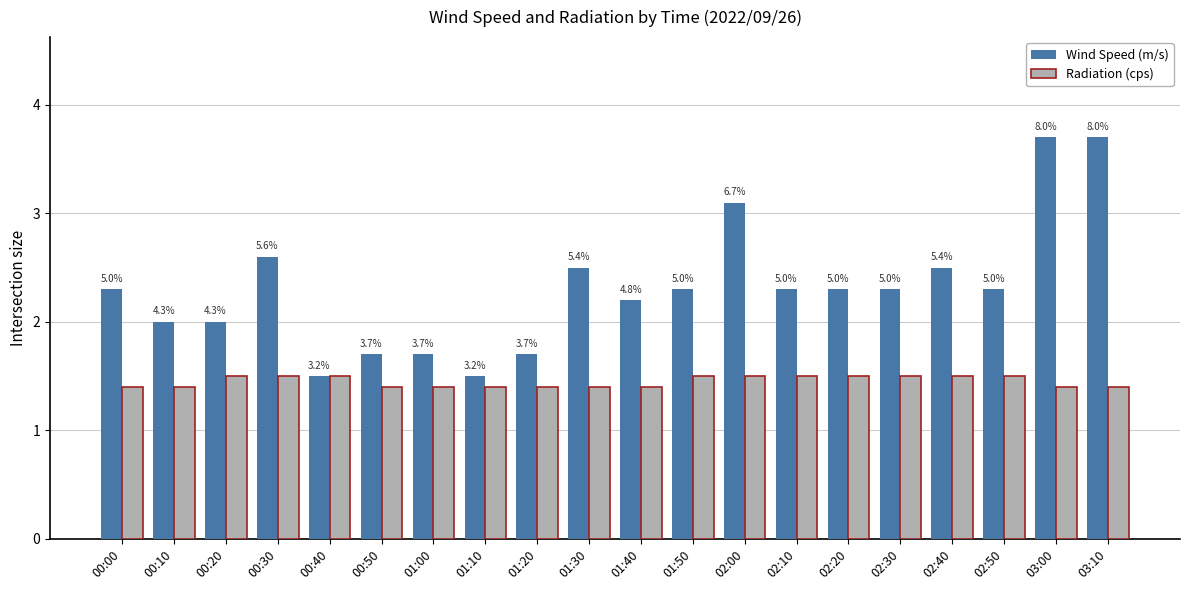

Does the chart contain stacked bars?

No